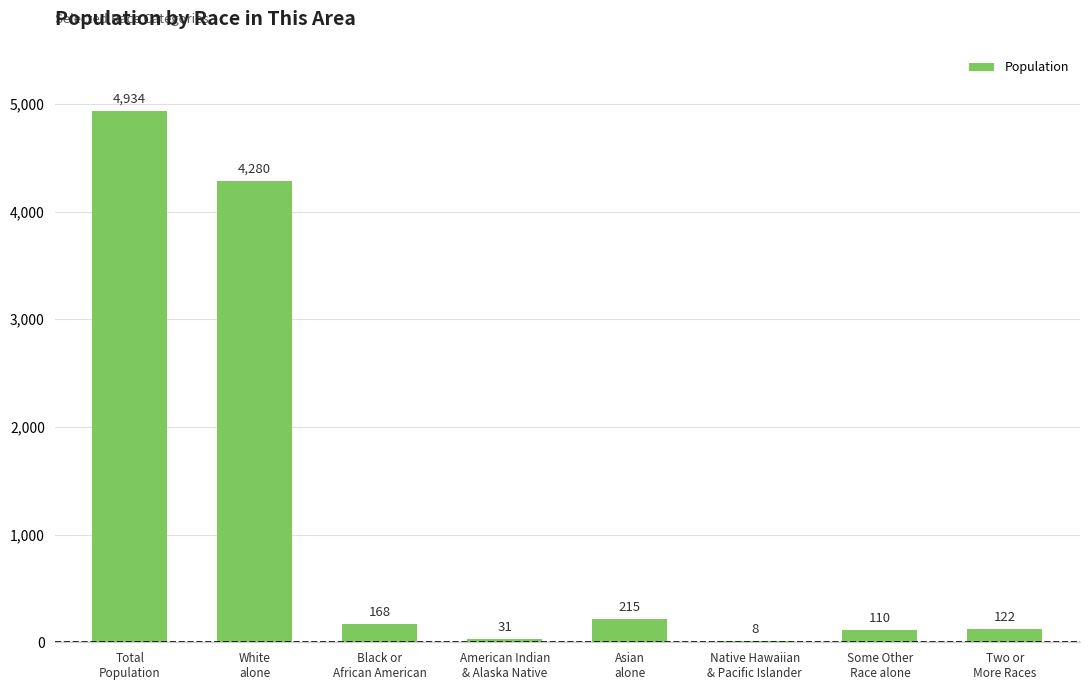

What is the sum of all values?

9868